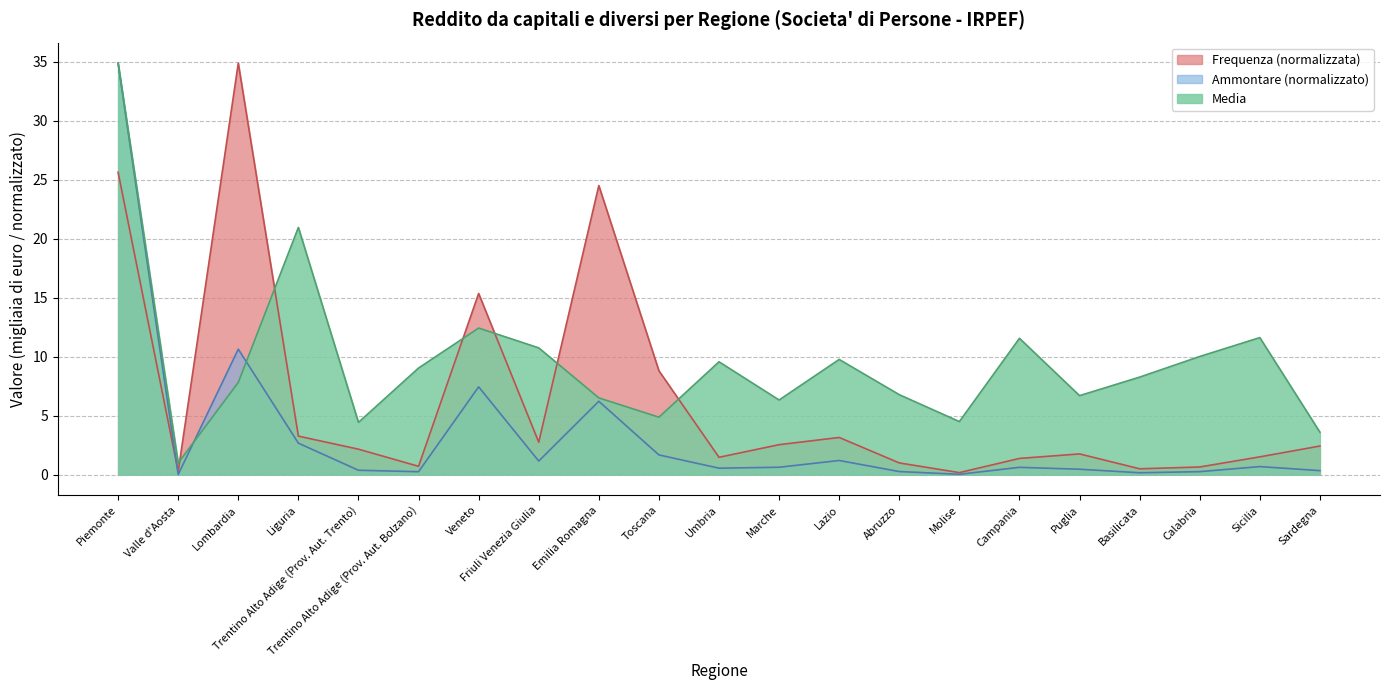

Where is the first local maximum for Ammontare?

Lombardia